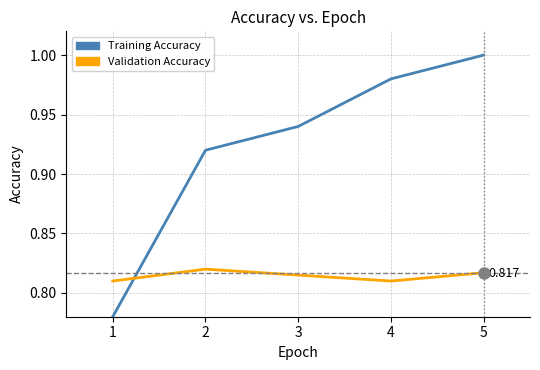

True or false: Training Accuracy and Validation Accuracy cross at least once.

True